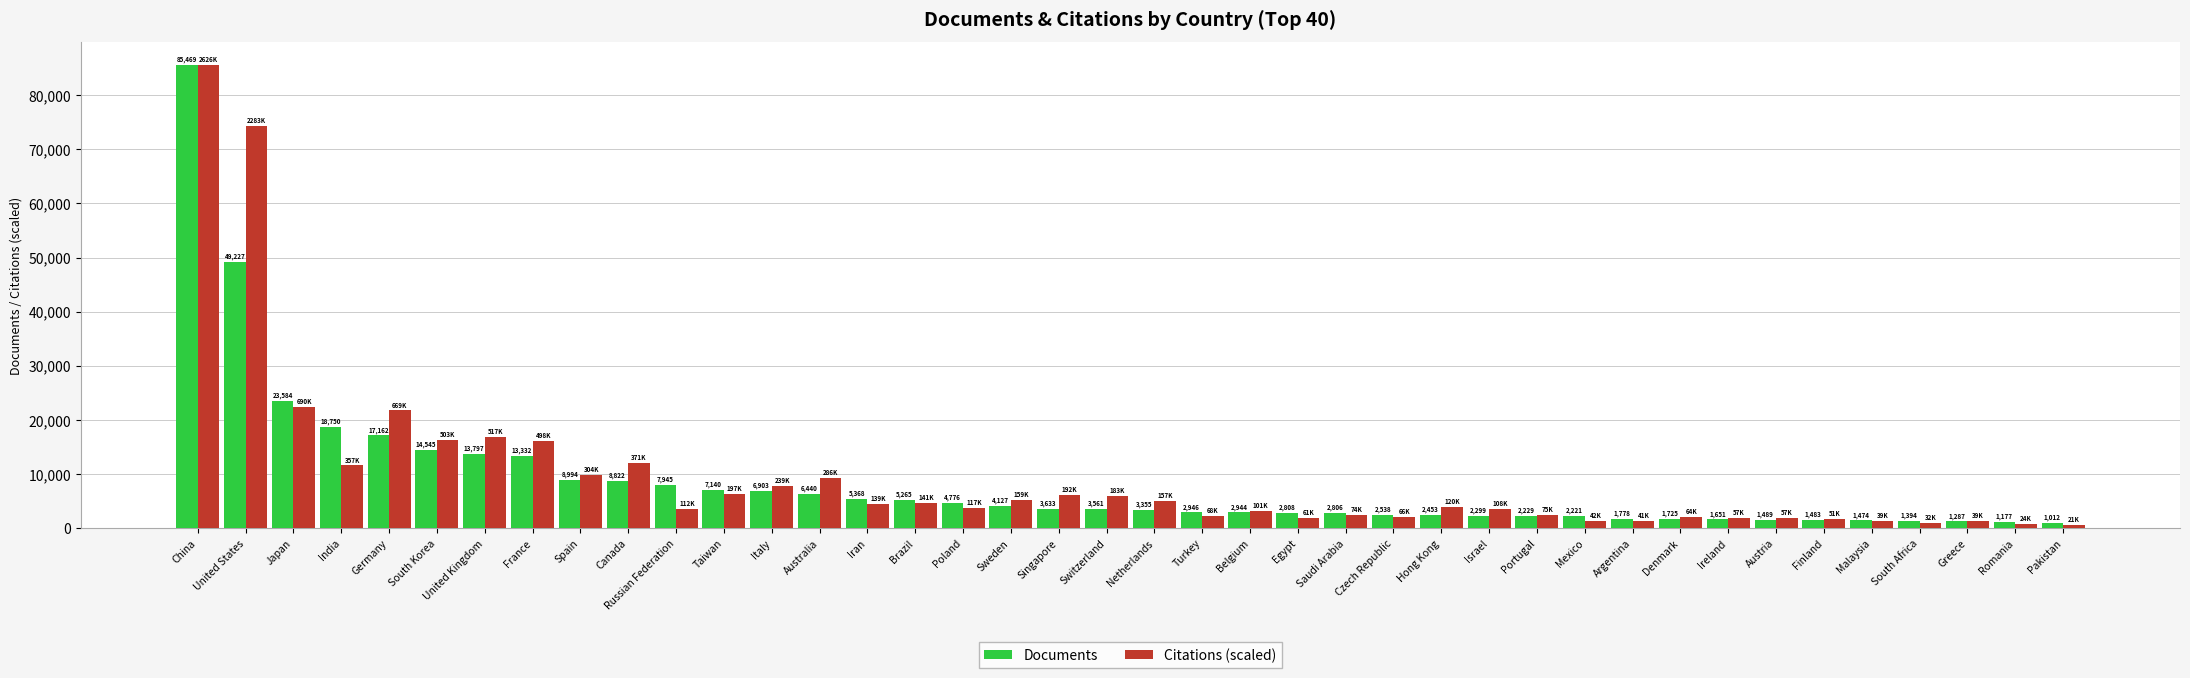

Does the chart contain stacked bars?

No